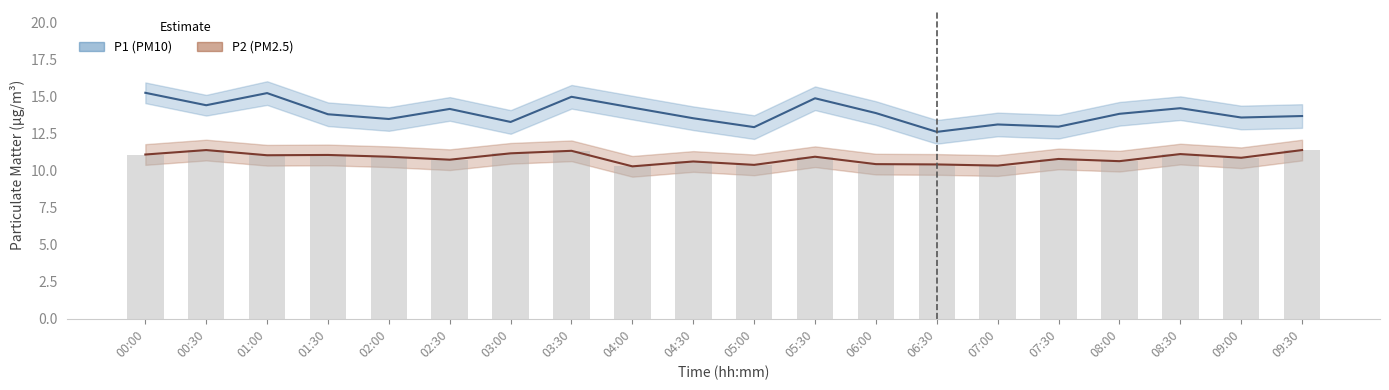

Reading right to left, what are all the values shown in this chart?

P1 (PM10): 09:30=13.7	09:00=13.6	08:30=14.2	08:00=13.8	07:30=13.0	07:00=13.1	06:30=12.6	06:00=13.9	05:30=14.9	05:00=12.9	04:30=13.6	04:00=14.3	03:30=15.0	03:00=13.3	02:30=14.2	02:00=13.5	01:30=13.8	01:00=15.2	00:30=14.4	00:00=15.3
P2 (PM2.5): 09:30=11.4	09:00=10.9	08:30=11.1	08:00=10.7	07:30=10.8	07:00=10.3	06:30=10.4	06:00=10.4	05:30=10.9	05:00=10.4	04:30=10.6	04:00=10.3	03:30=11.3	03:00=11.2	02:30=10.8	02:00=10.9	01:30=11.1	01:00=11.1	00:30=11.4	00:00=11.1
P2 bars: 09:30=11.4	09:00=10.9	08:30=11.1	08:00=10.7	07:30=10.8	07:00=10.3	06:30=10.4	06:00=10.4	05:30=10.9	05:00=10.4	04:30=10.6	04:00=10.3	03:30=11.3	03:00=11.2	02:30=10.8	02:00=10.9	01:30=11.1	01:00=11.1	00:30=11.4	00:00=11.1